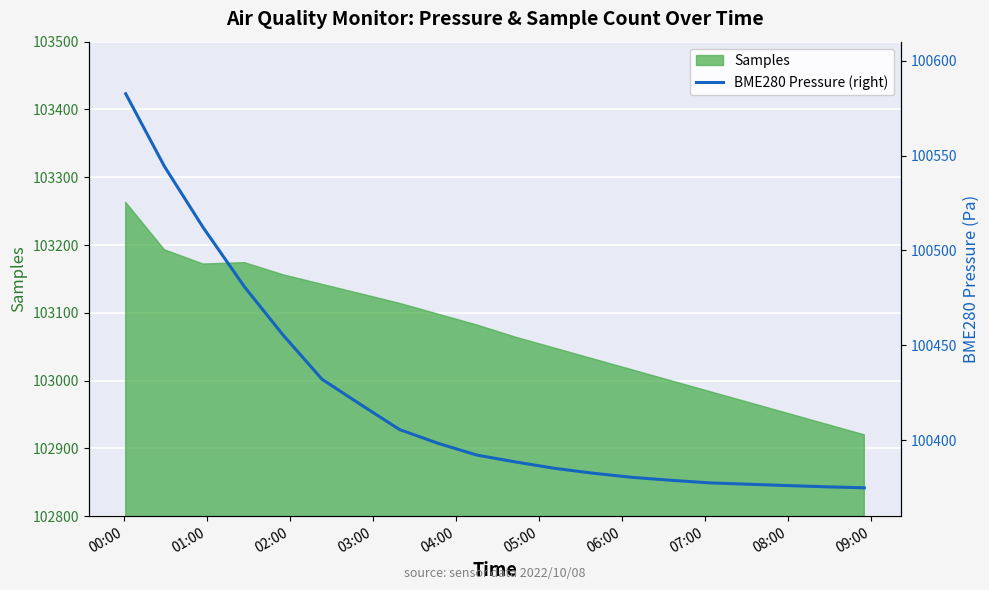

What is the maximum value for Samples?

103263